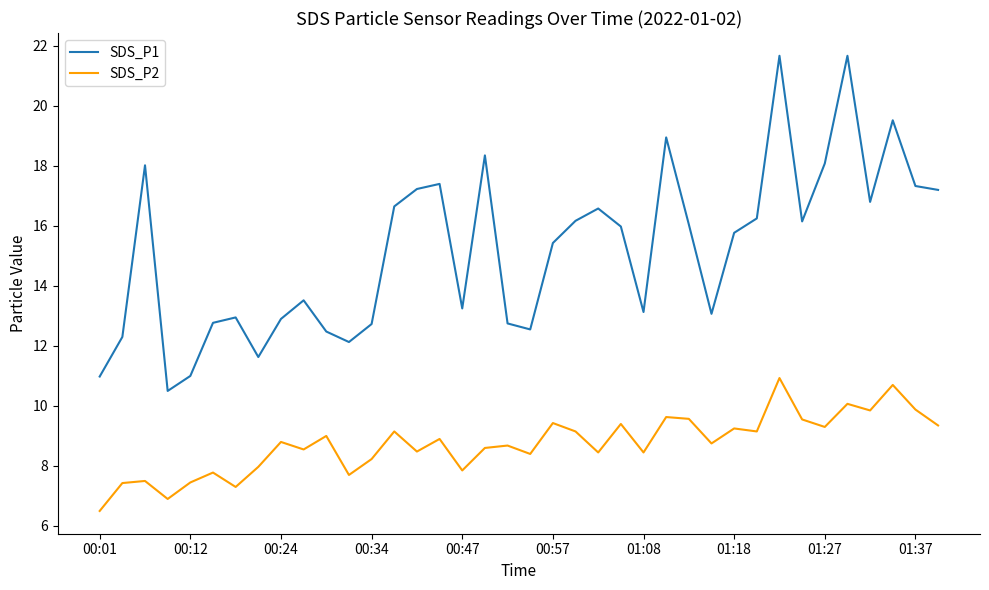

What is the minimum value shown in the chart?

6.5